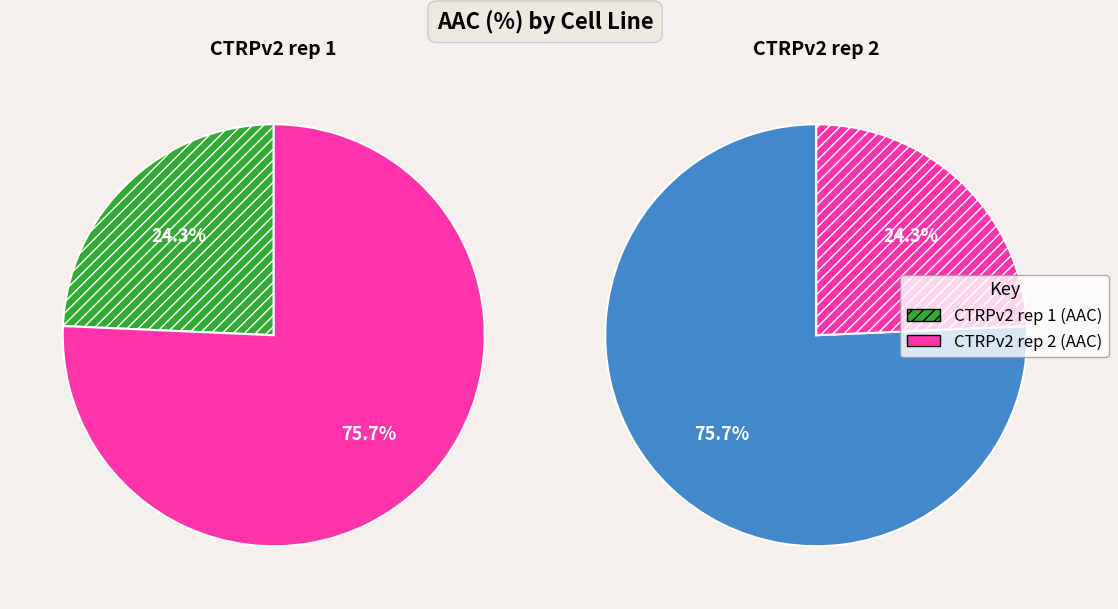

To the nearest percent, what is the difference between the CTRPv2 rep 2 and CTRPv2 rep 1 slice percentages?

51%